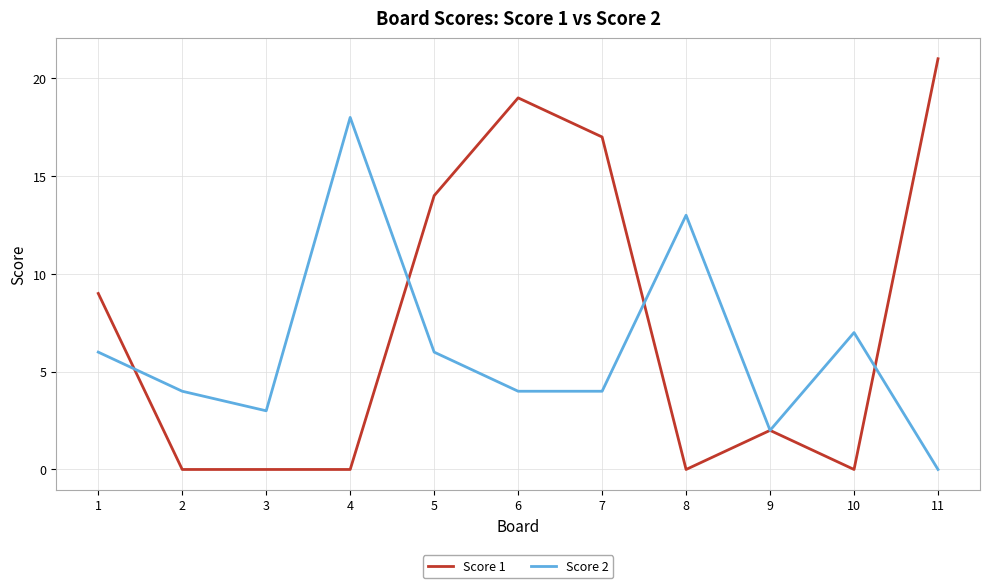

What are all the series names shown in the legend?

Score 1, Score 2